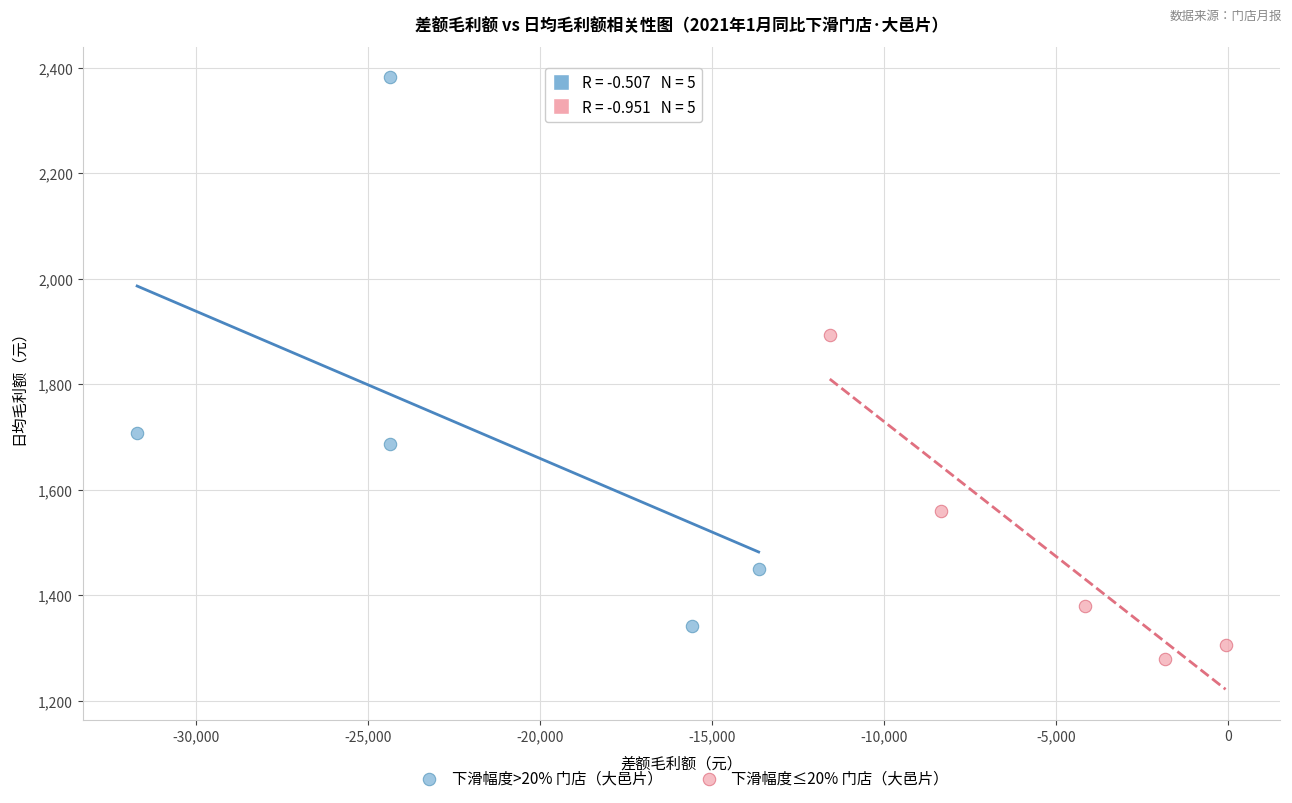

What are all the series names shown in the legend?

下滑幅度>20% 门店（大邑片）, 下滑幅度≤20% 门店（大邑片）